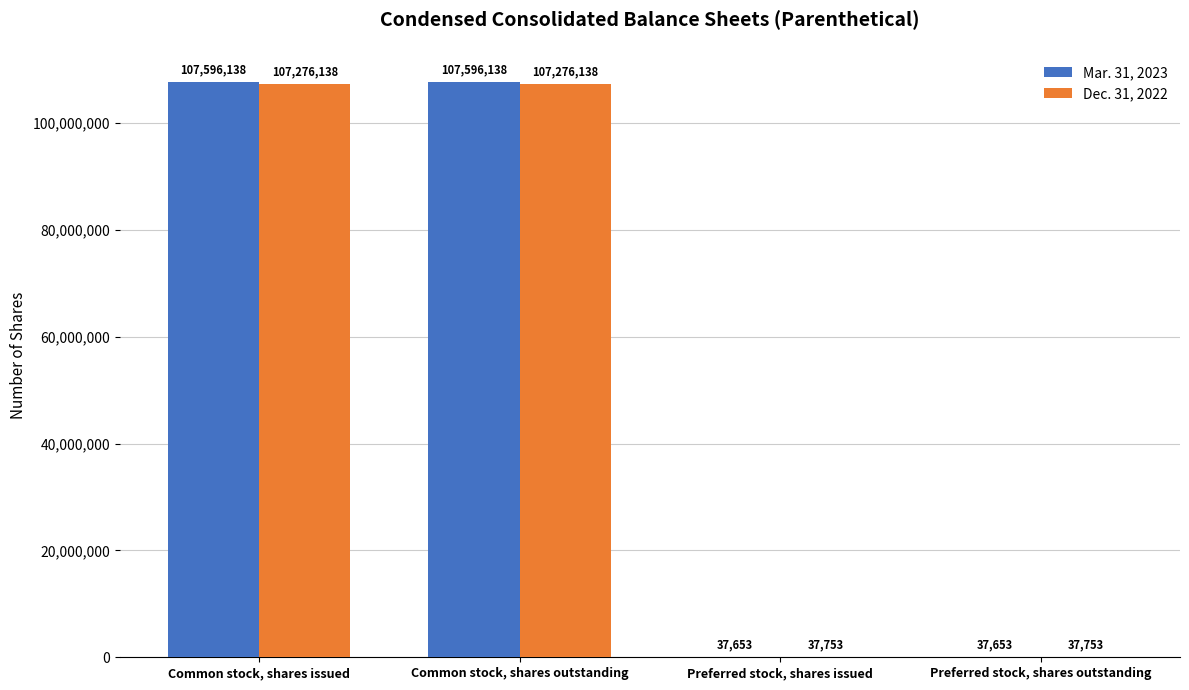

Reading left to right, transcribe all the data shown in this chart.

Mar. 31, 2023: Common stock, shares issued=107596138	Common stock, shares outstanding=107596138	Preferred stock, shares issued=37653	Preferred stock, shares outstanding=37653
Dec. 31, 2022: Common stock, shares issued=107276138	Common stock, shares outstanding=107276138	Preferred stock, shares issued=37753	Preferred stock, shares outstanding=37753